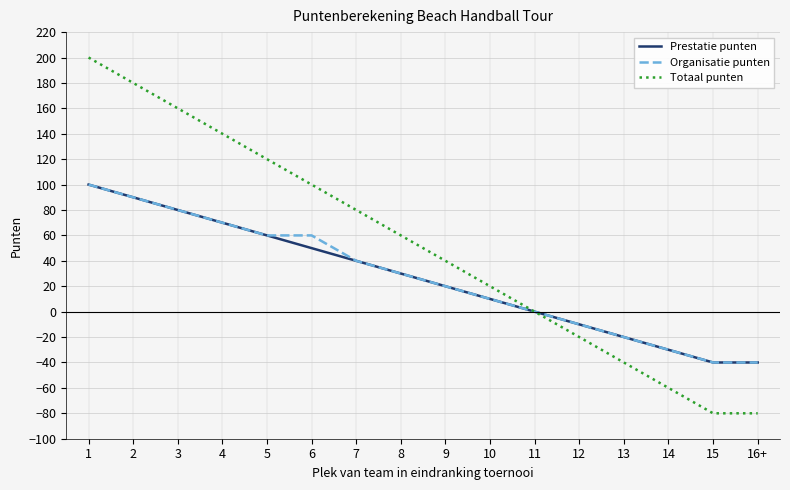

True or false: Totaal punten has more than 1 points higher than both neighbors.

False